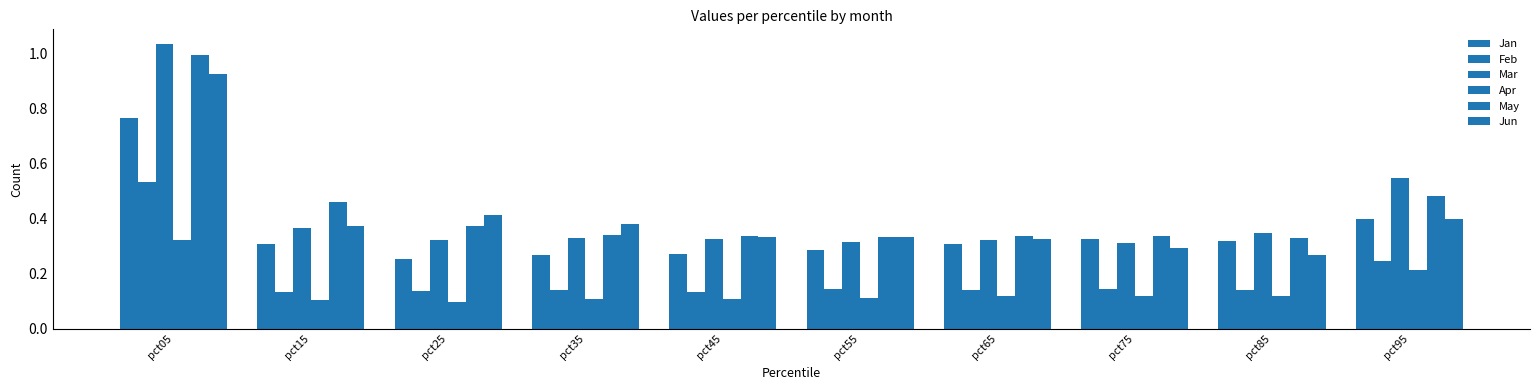

Reading right to left, what are all the values shown in this chart?

Jan: pct95=0.4	pct85=0.3	pct75=0.3	pct65=0.3	pct55=0.3	pct45=0.3	pct35=0.3	pct25=0.3	pct15=0.3	pct05=0.8
Feb: pct95=0.2	pct85=0.1	pct75=0.1	pct65=0.1	pct55=0.1	pct45=0.1	pct35=0.1	pct25=0.1	pct15=0.1	pct05=0.5
Mar: pct95=0.5	pct85=0.4	pct75=0.3	pct65=0.3	pct55=0.3	pct45=0.3	pct35=0.3	pct25=0.3	pct15=0.4	pct05=1.0
Apr: pct95=0.2	pct85=0.1	pct75=0.1	pct65=0.1	pct55=0.1	pct45=0.1	pct35=0.1	pct25=0.1	pct15=0.1	pct05=0.3
May: pct95=0.5	pct85=0.3	pct75=0.3	pct65=0.3	pct55=0.3	pct45=0.3	pct35=0.3	pct25=0.4	pct15=0.5	pct05=1.0
Jun: pct95=0.4	pct85=0.3	pct75=0.3	pct65=0.3	pct55=0.3	pct45=0.3	pct35=0.4	pct25=0.4	pct15=0.4	pct05=0.9